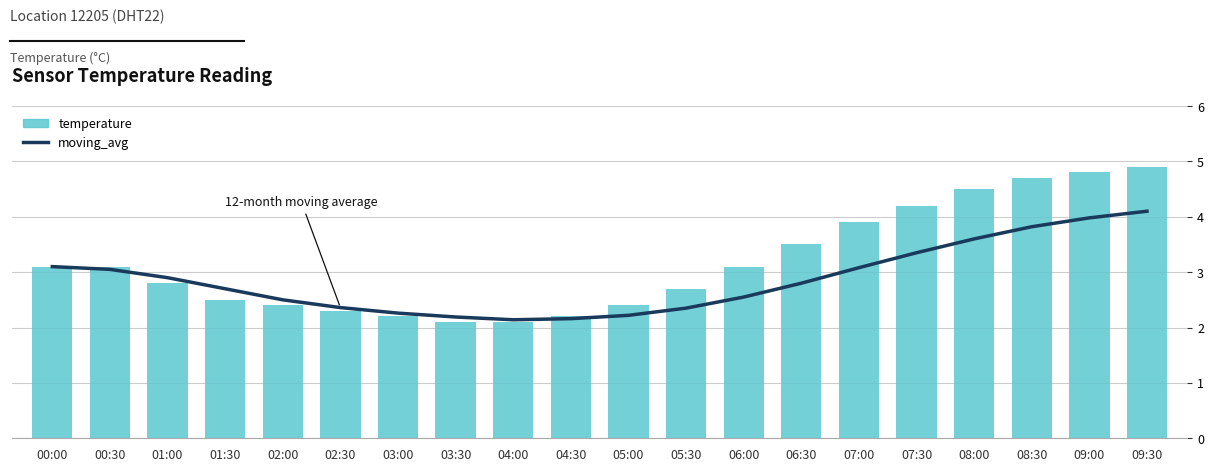

Rank the categories by moving_avg value from highest to lowest.

09:30, 09:00, 08:30, 08:00, 07:30, 00:00, 07:00, 00:30, 01:00, 06:30, 01:30, 06:00, 02:00, 02:30, 05:30, 03:00, 05:00, 03:30, 04:30, 04:00